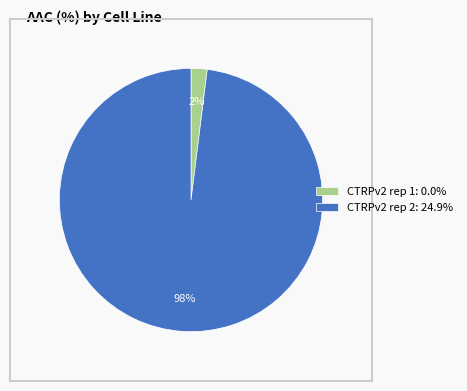

Is CTRPv2 rep 1 the majority of the pie?

No